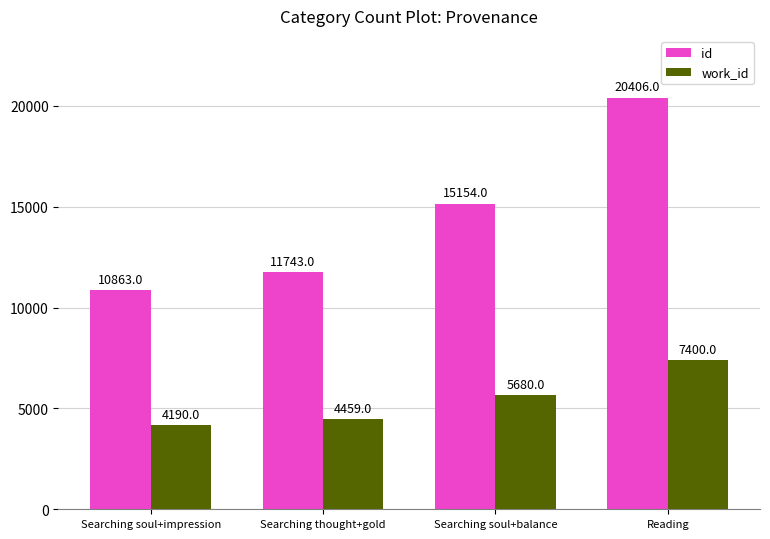

Which series has the widest spread of values?

id